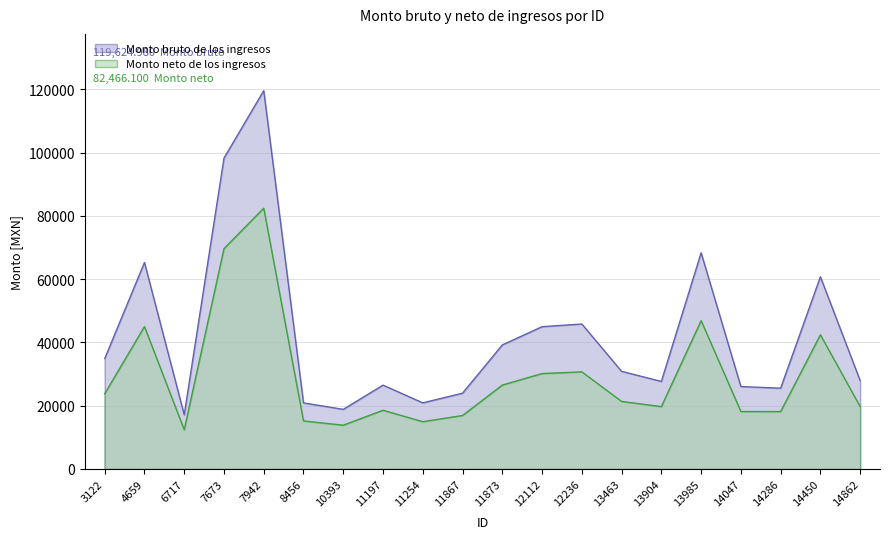

List the labels in order of Monto bruto de los ingresos value, largest first.

7942, 7673, 13985, 4659, 14450, 12236, 12112, 11873, 3122, 13463, 14862, 13904, 11197, 14047, 14286, 11867, 11254, 8456, 10393, 6717